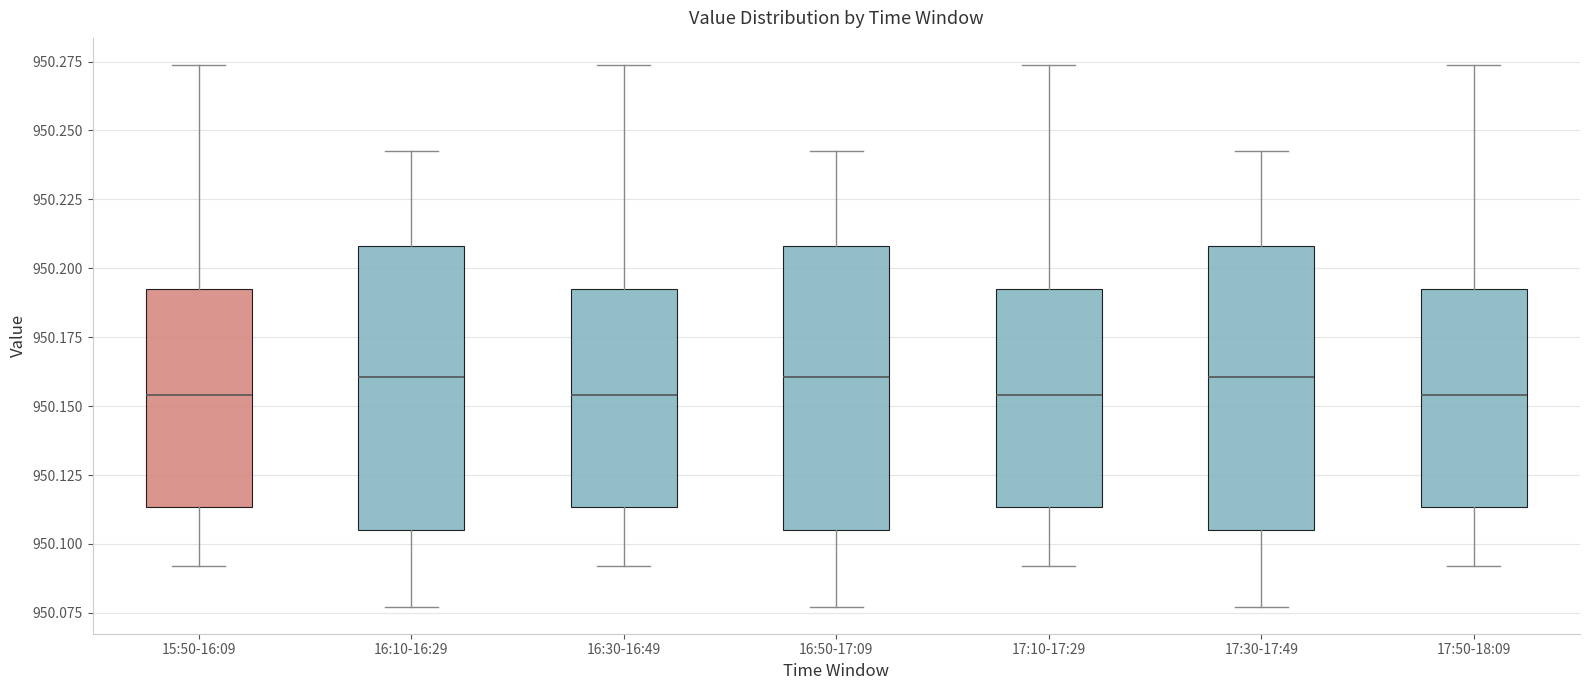

Where does the lower whisker of the box for 17:50-18:09 end on the y-axis? The values are not printed on the chart, so give them approximately, as read against the axis.

950.090